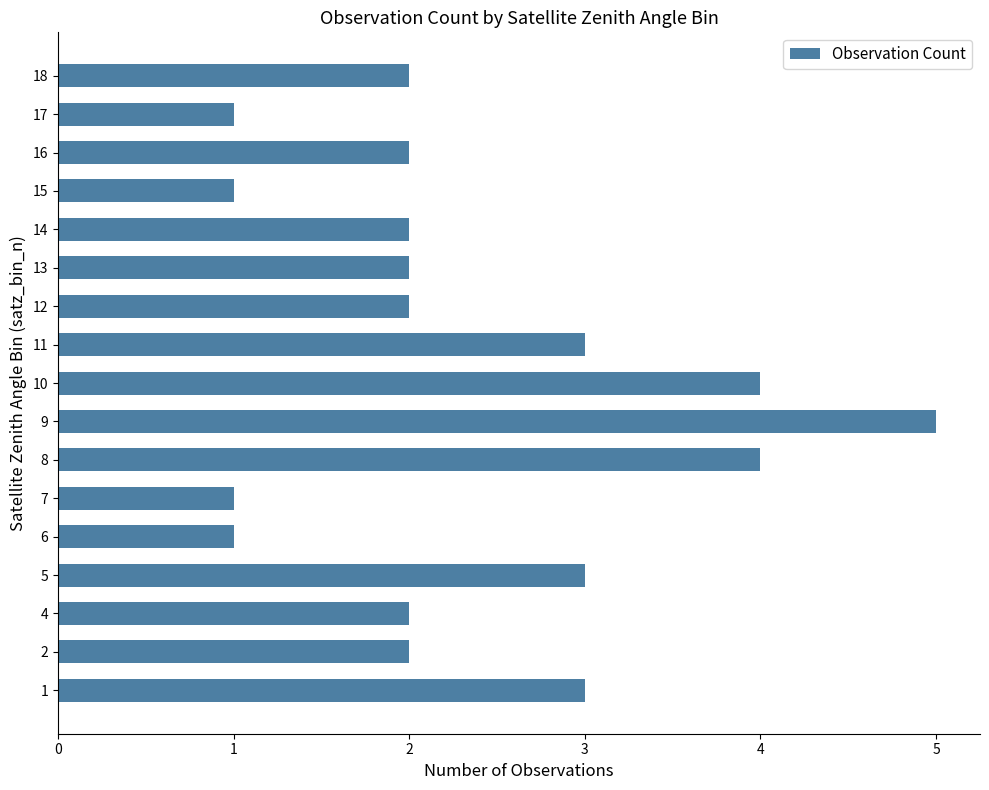

What is the difference between the second highest and second lowest values?

3